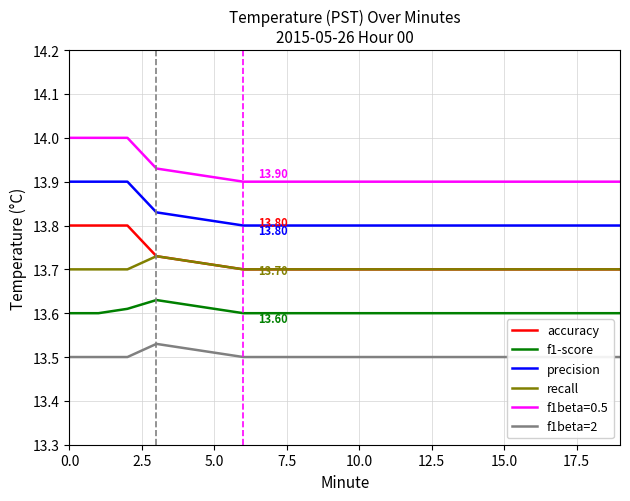

What is the minimum value for precision?

13.8